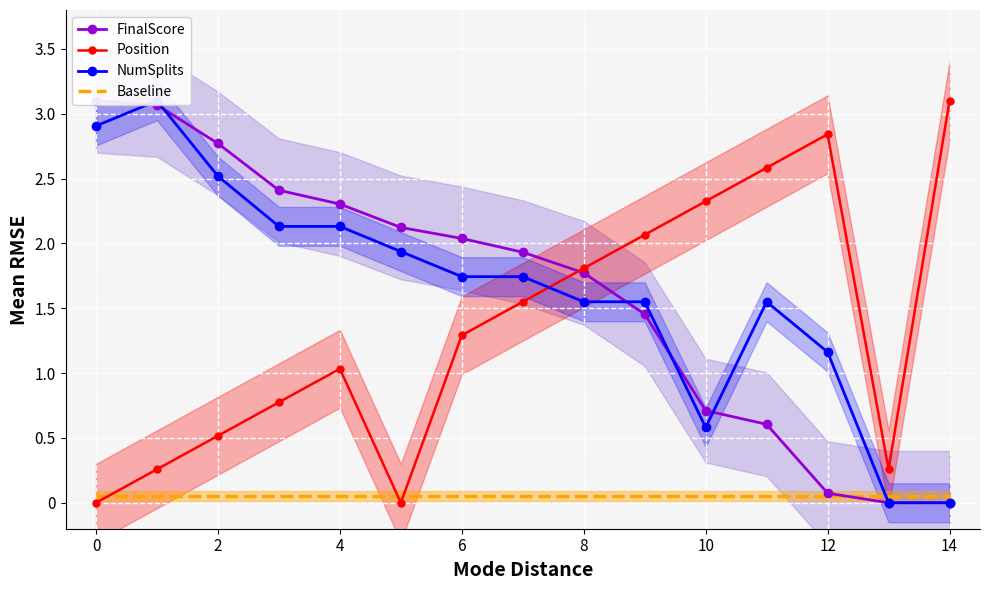

The value of Position at 6 is 1.3. True or false?

True